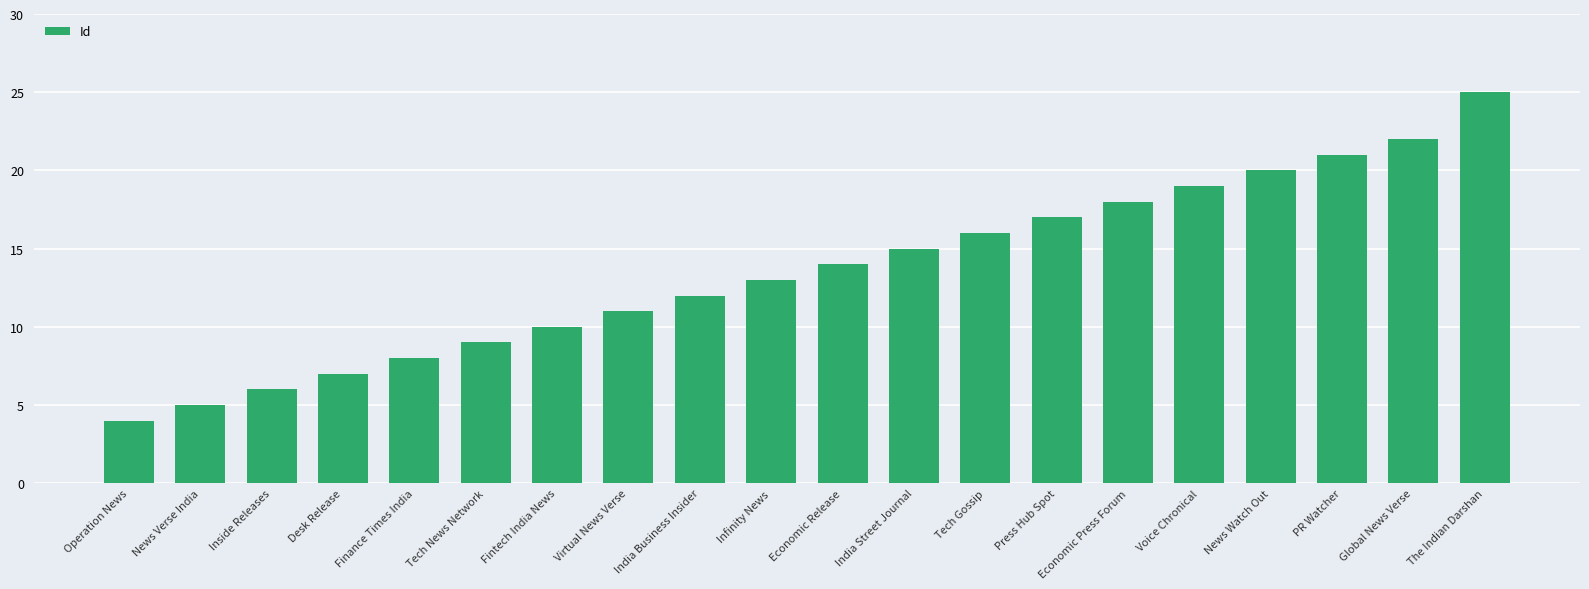

What is the ratio of the value at Desk Release to the value at Global News Verse?

0.3